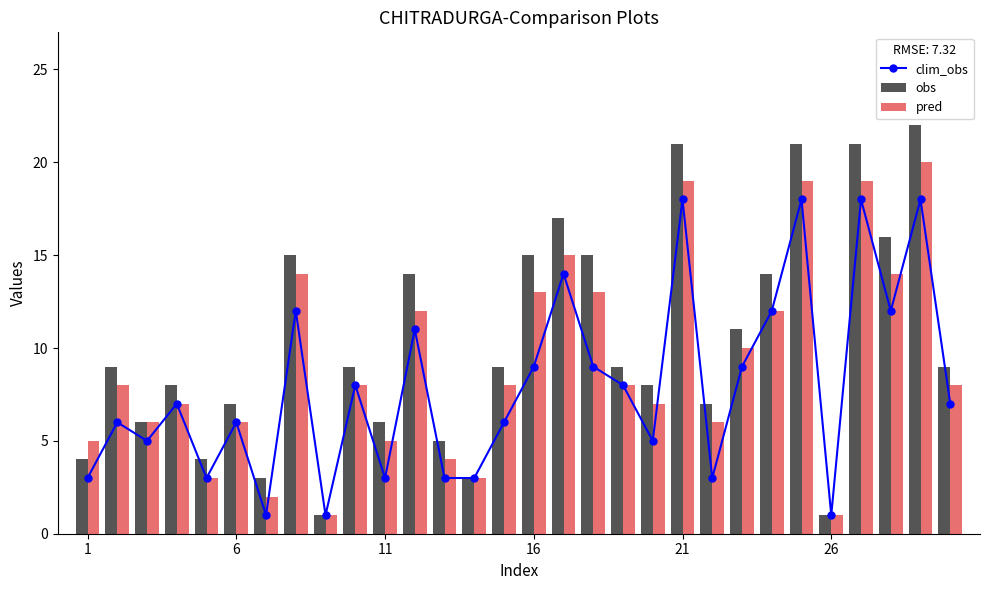

What is the maximum value for clim_obs?

18